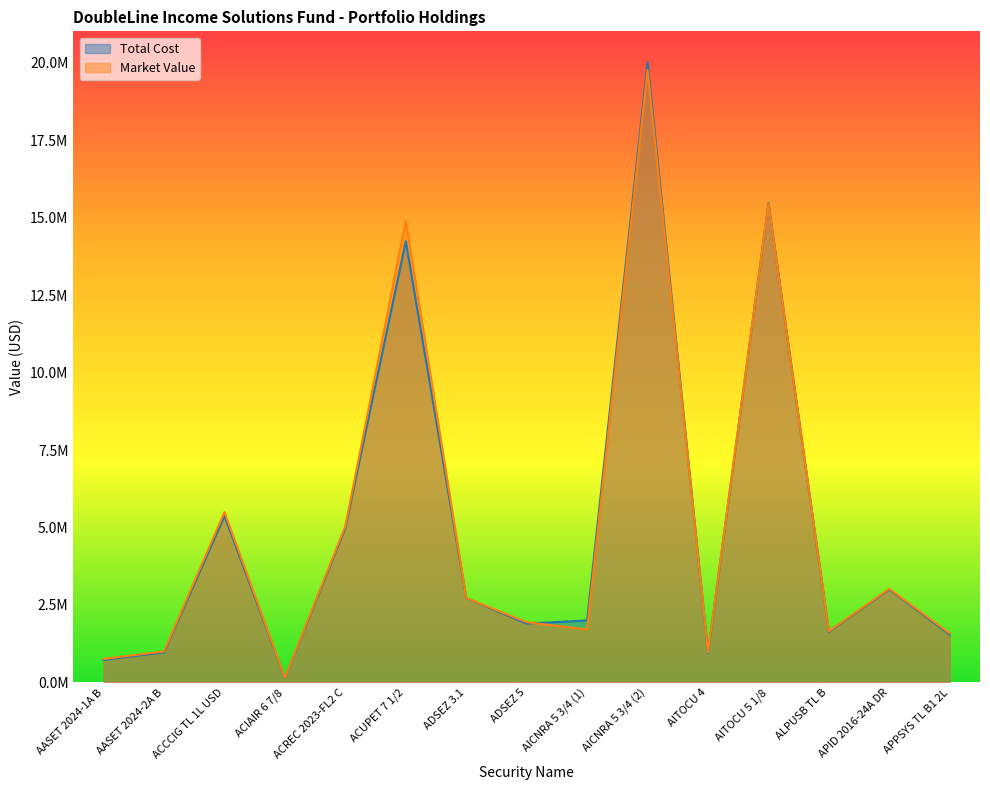

In Total Cost, how many points are lower than both neighbors (excluding endpoints)?

4